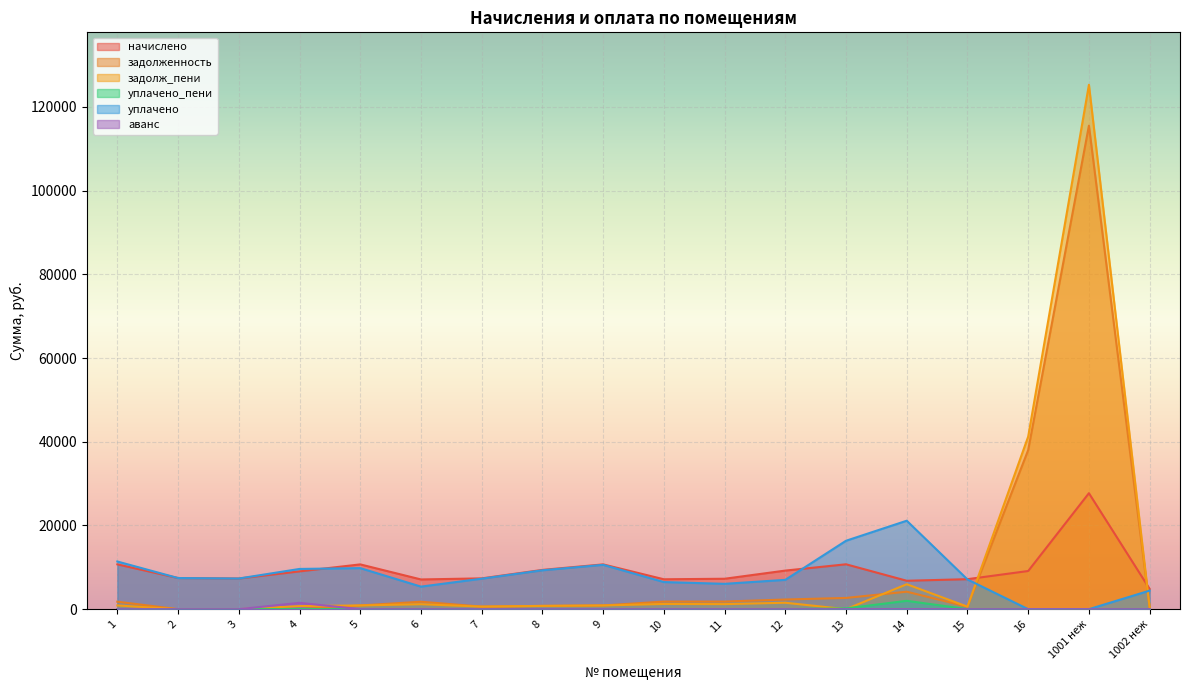

Which category has the highest value in the уплачено_пени series?

14